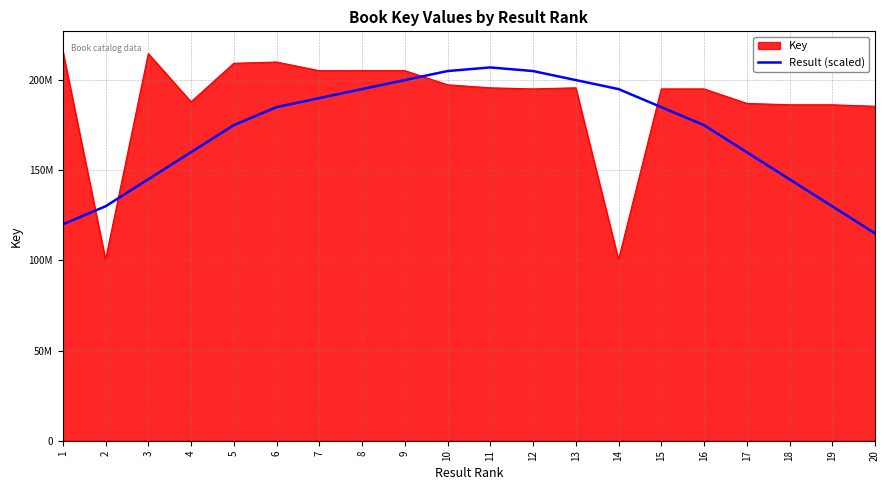

Reading left to right, list all the values displayed in this chart.

120000000	130000000	145000000	160000000	175000000	185000000	190000000	195000000	200000000	205000000	207000000	205000000	200000000	195000000	185000000	175000000	160000000	145000000	130000000	115000000